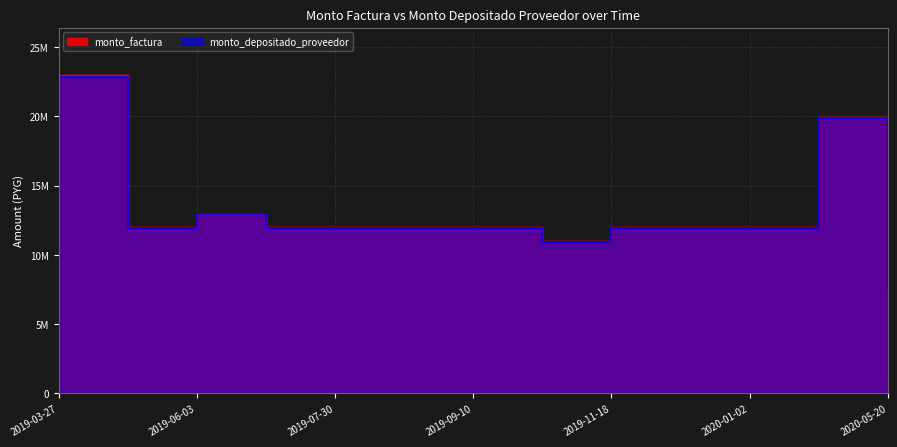

True or false: monto_factura has more than 1 points higher than both neighbors.

True